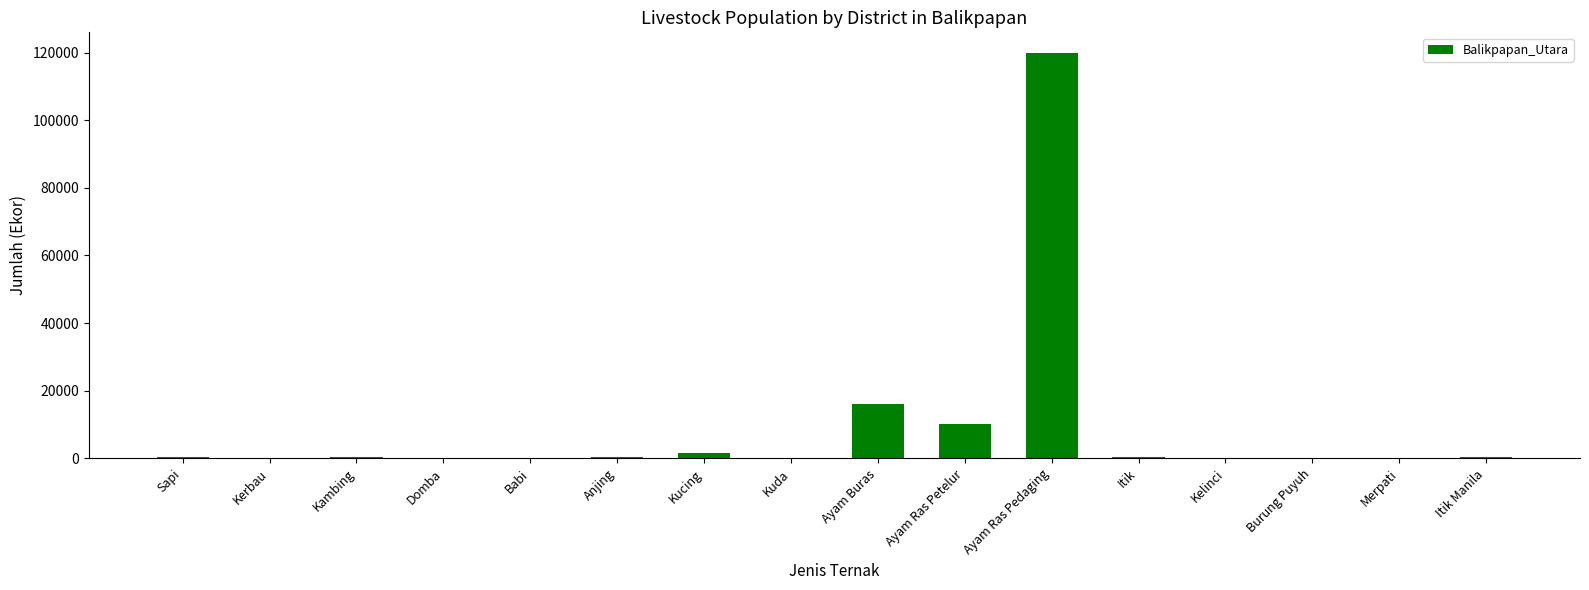

What is the greatest value displayed?

120000